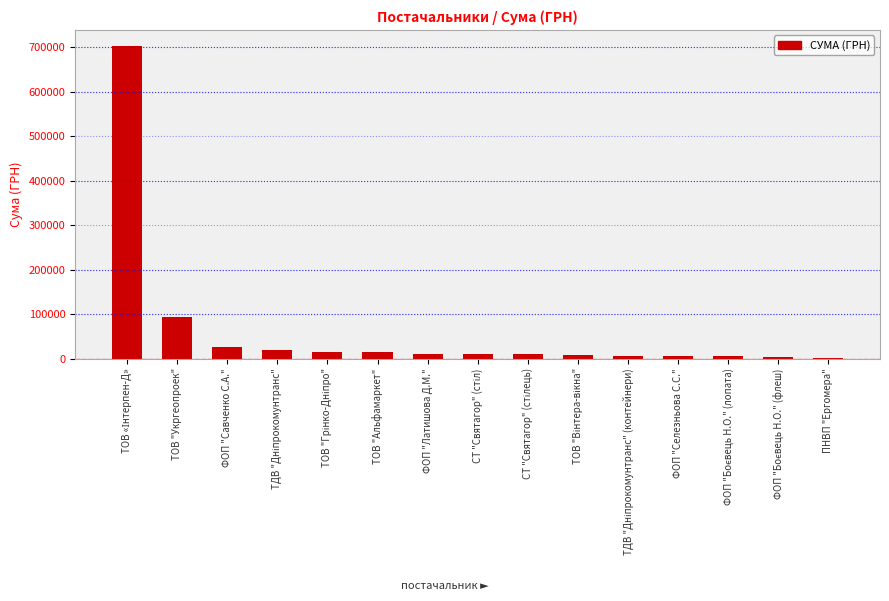

What is the average value?

62185.3